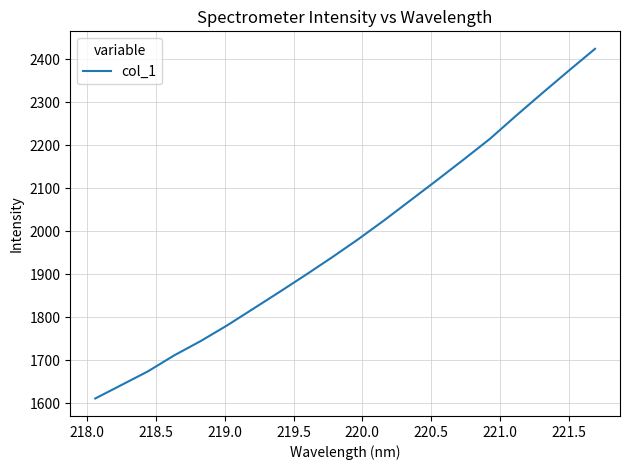

What is the smallest value displayed?

1610.9